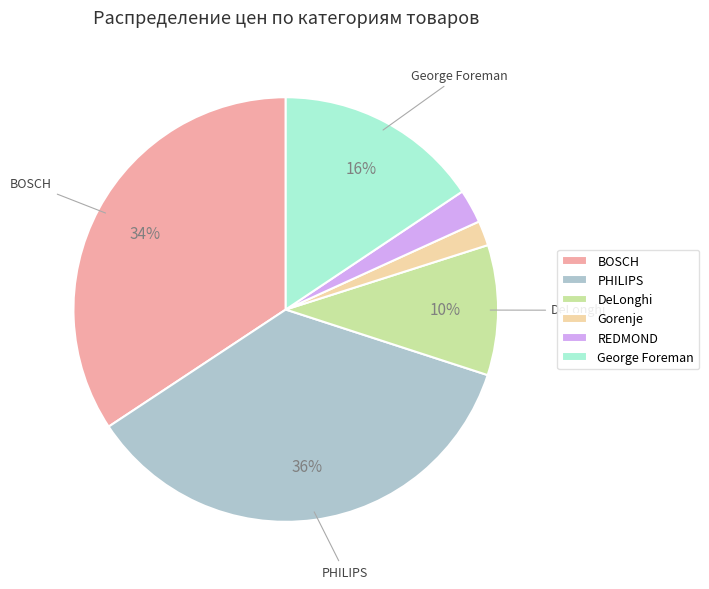

To the nearest percent, what is the difference between the largest and smallest slice percentages?

34%